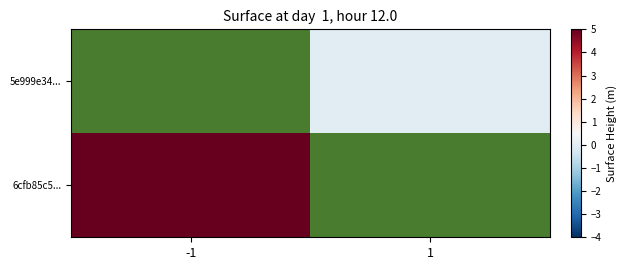

Rank the series by their maximum value, from highest to lowest.

5e999e34..., 6cfb85c5...